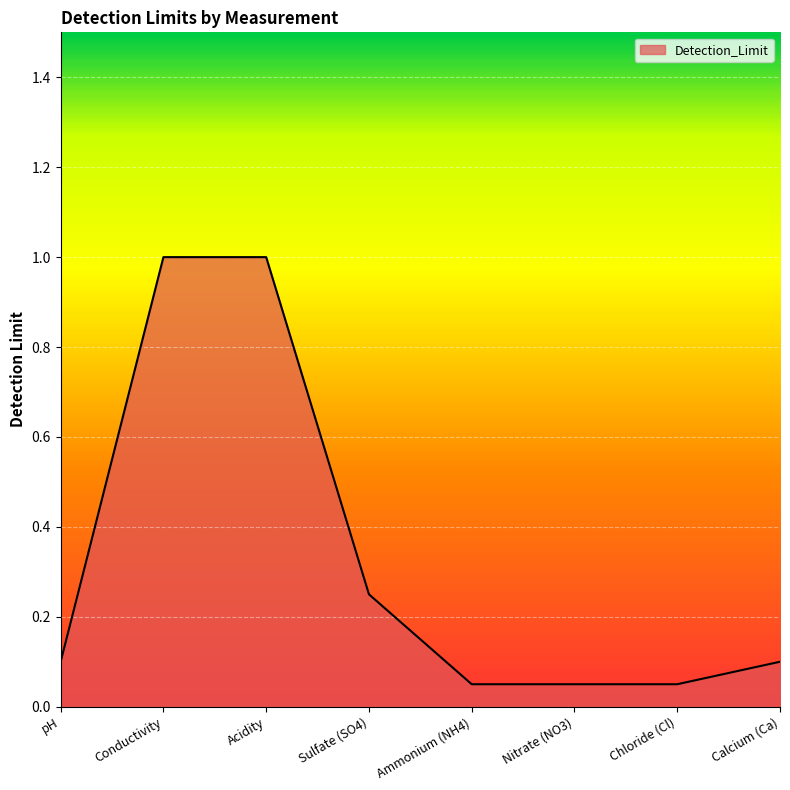

How many lines are shown in the chart?

1